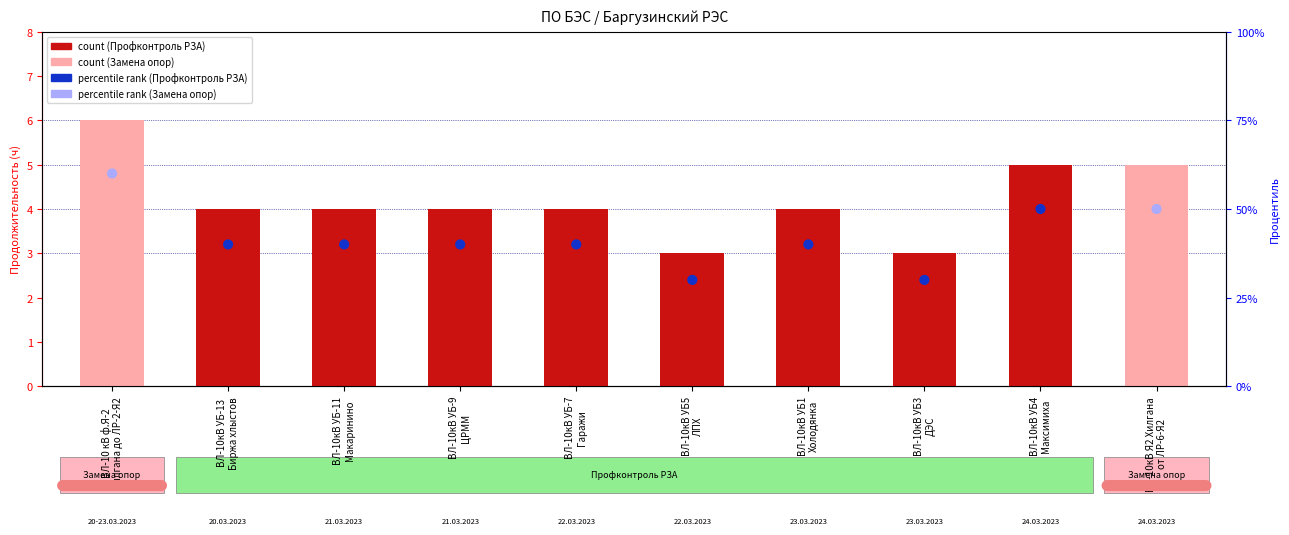

Which series has the largest total across all categories?

percentile rank within the sample